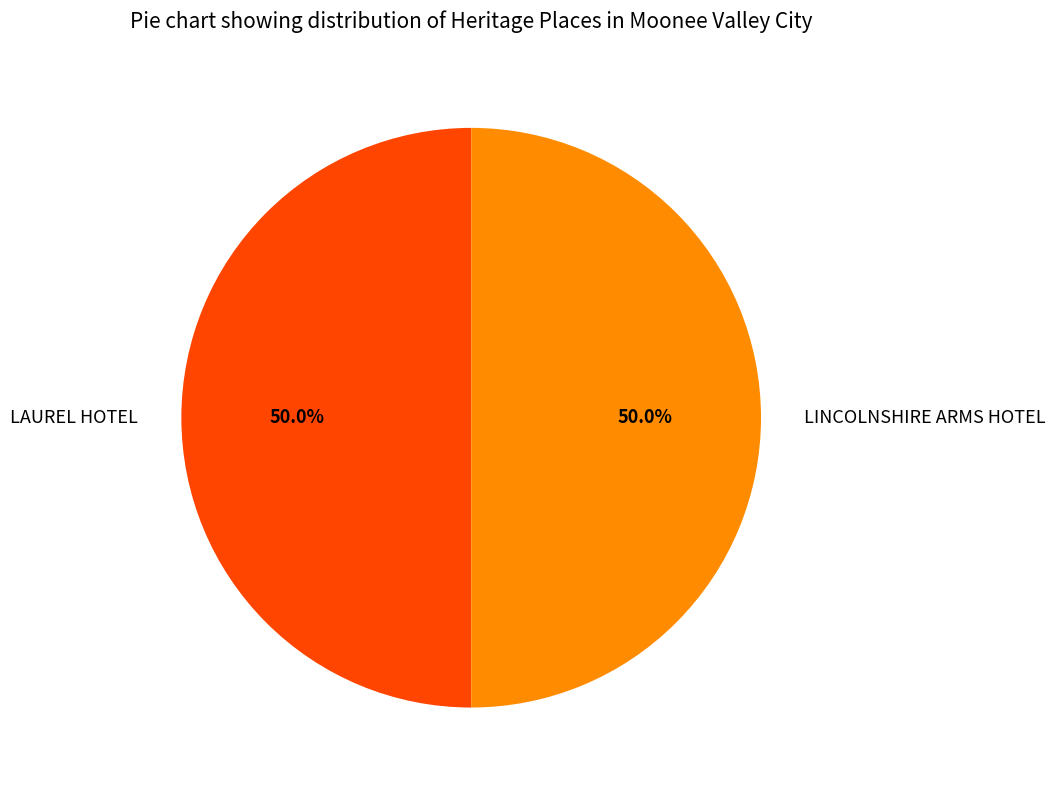

How much of the chart is everything except LINCOLNSHIRE ARMS HOTEL?

50.0%